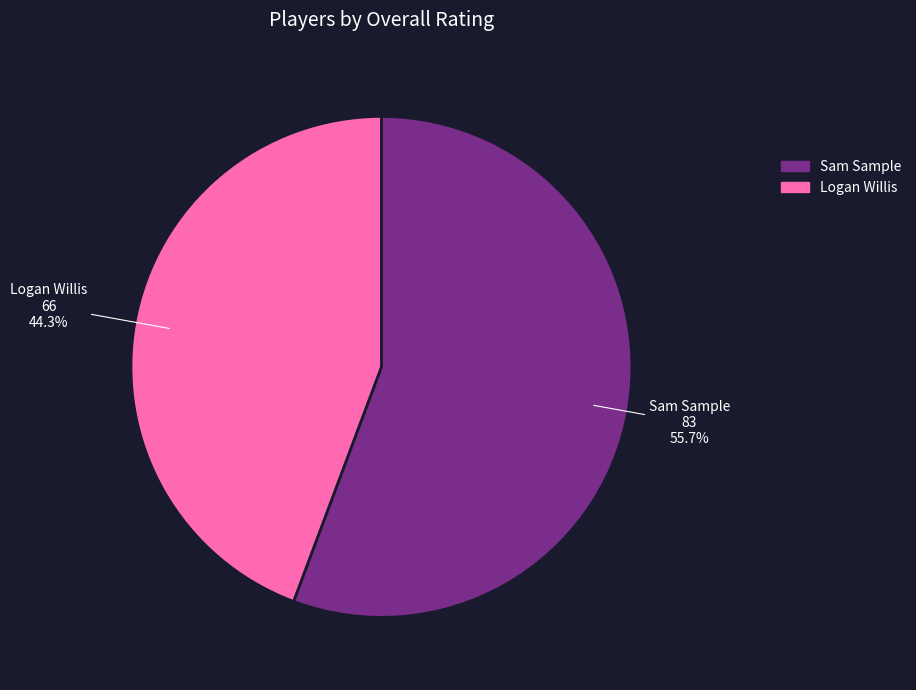

To the nearest percent, what is the difference between the largest and smallest slice percentages?

11%